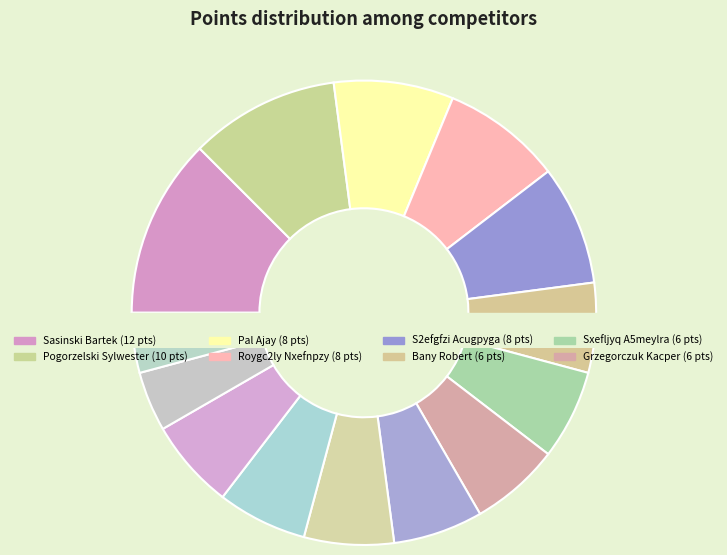

Is it true that Szczepaniak Magdalena is 19% of the pie?

False